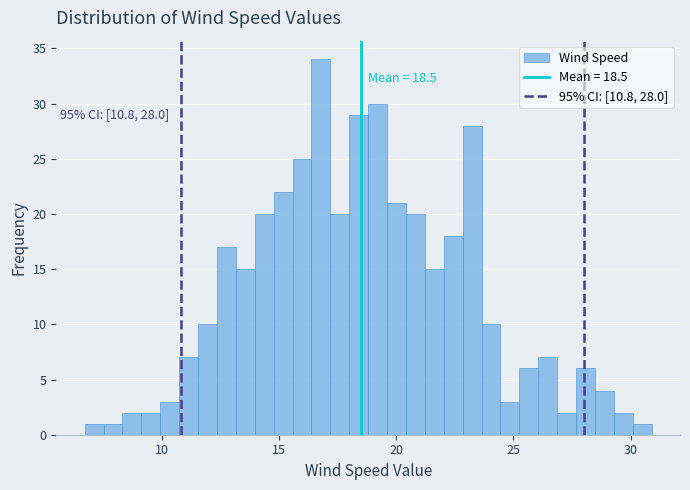

Read against the x-axis, roughly where is the centre of the tallest bar?

17.0